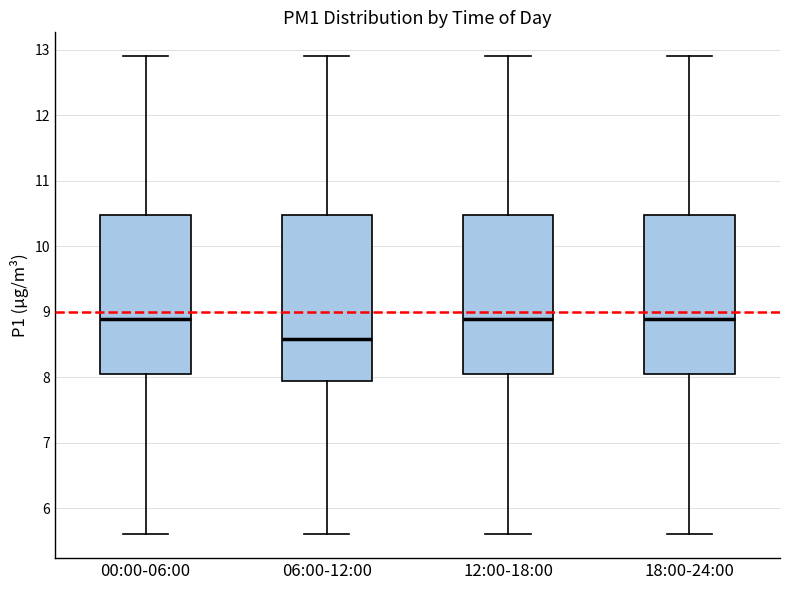

Reading left to right, read every box against the y-axis: the position of its median line, the range the box covers, and the ends of its whiskers. The values are not printed on the chart, so give them approximately, as read against the axis.

00:00-06:00: median 8.9, box 8.0 to 10.5, whiskers 5.6 to 12.9
06:00-12:00: median 8.6, box 7.9 to 10.5, whiskers 5.6 to 12.9
12:00-18:00: median 8.9, box 8.0 to 10.5, whiskers 5.6 to 12.9
18:00-24:00: median 8.9, box 8.0 to 10.5, whiskers 5.6 to 12.9